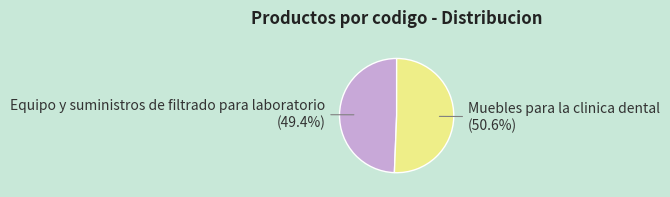

To the nearest percent, what is the difference between the largest and smallest slice percentages?

1%